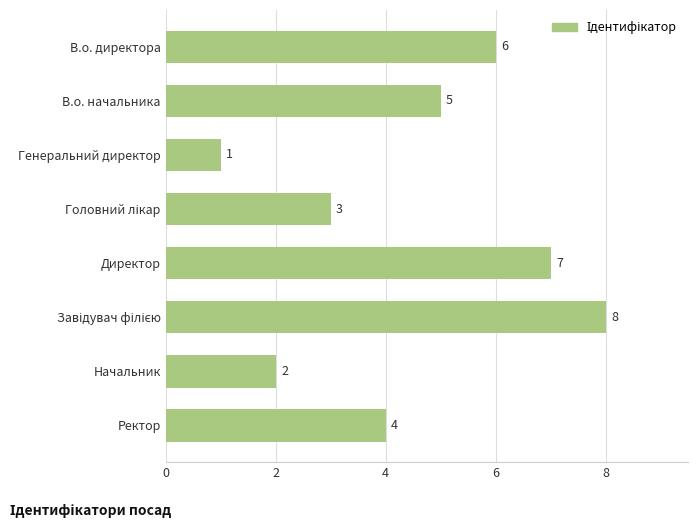

What is the difference between the maximum and minimum values?

7